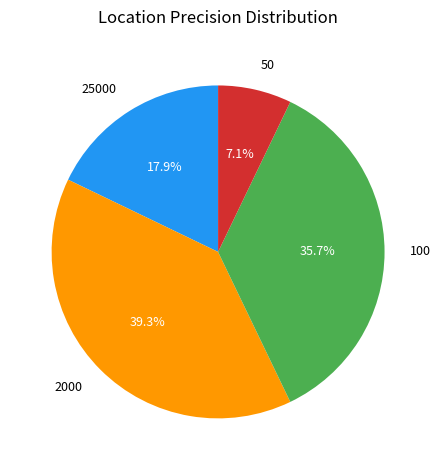

Is 25000 the majority of the pie?

No